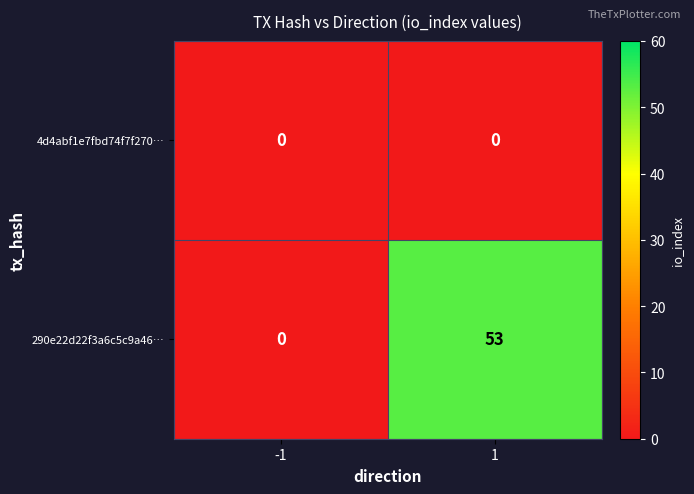

Is it true that 290e22d22f3a6c5c9a46… equals 95 at 1?

False